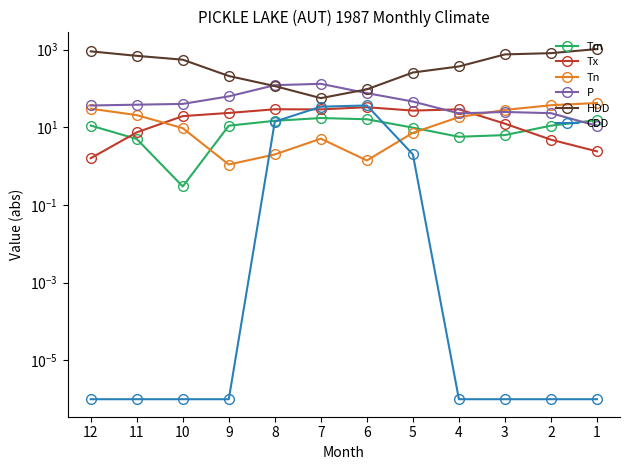

True or false: Tn and HDD cross at least once.

False